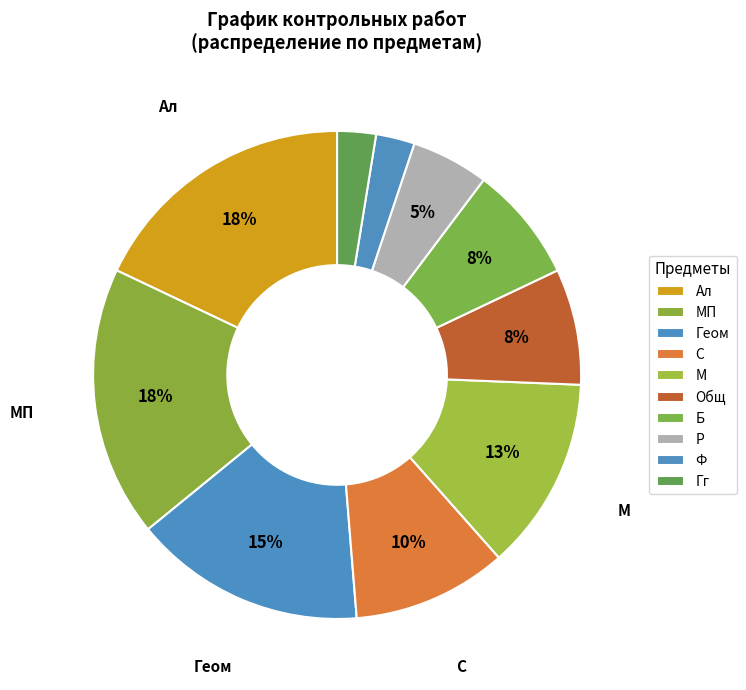

Is Р the majority of the pie?

No